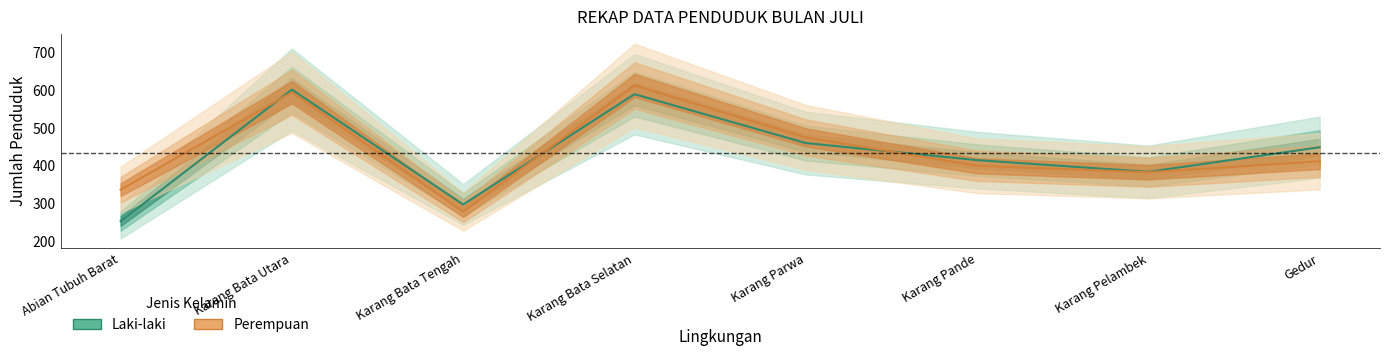

How many series are shown in this chart?

2